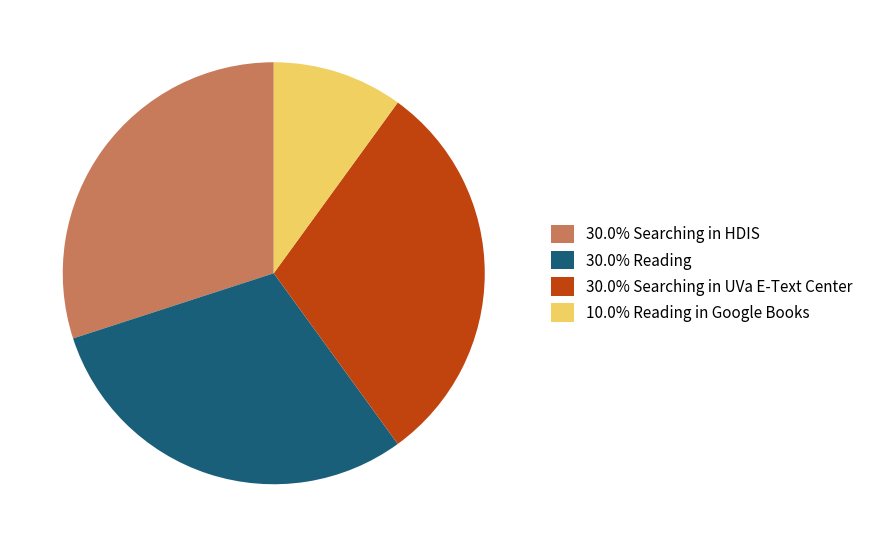

Is 30.0% Searching in HDIS the majority of the pie?

No